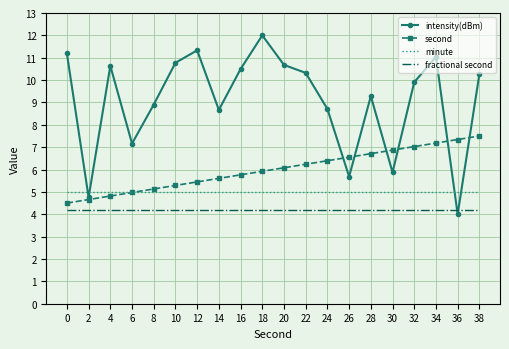

What is the difference between the highest and lowest values at 22?

6.1